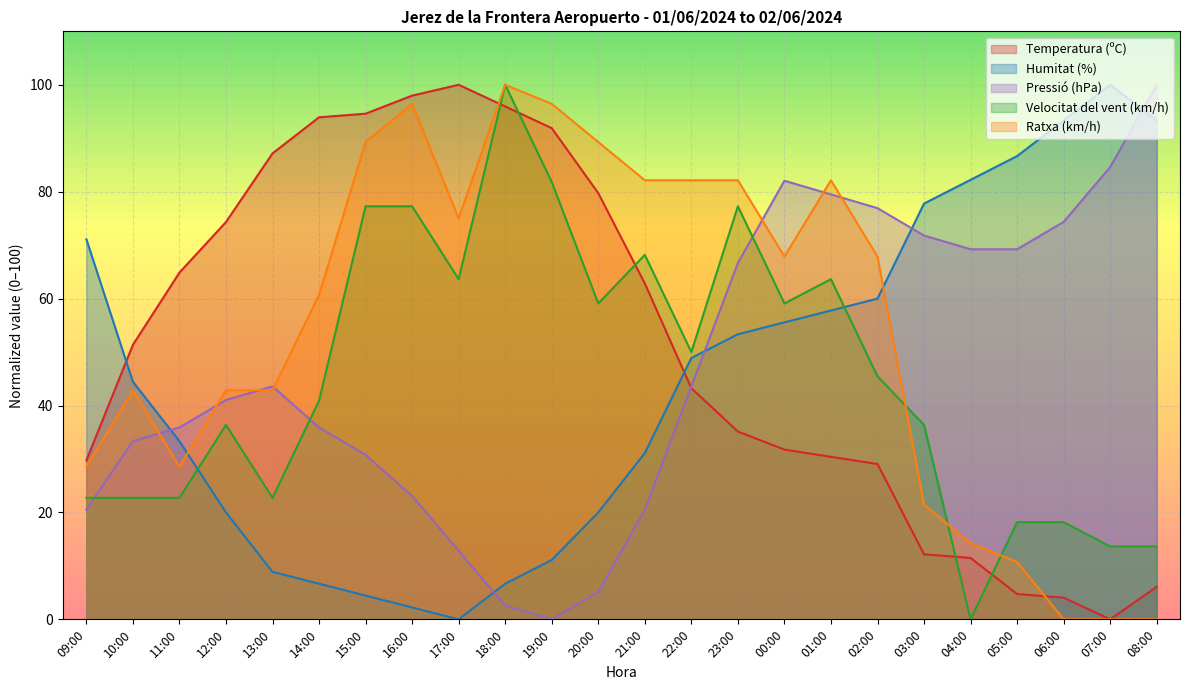

What is the label of the 11th point from the right?

22:00